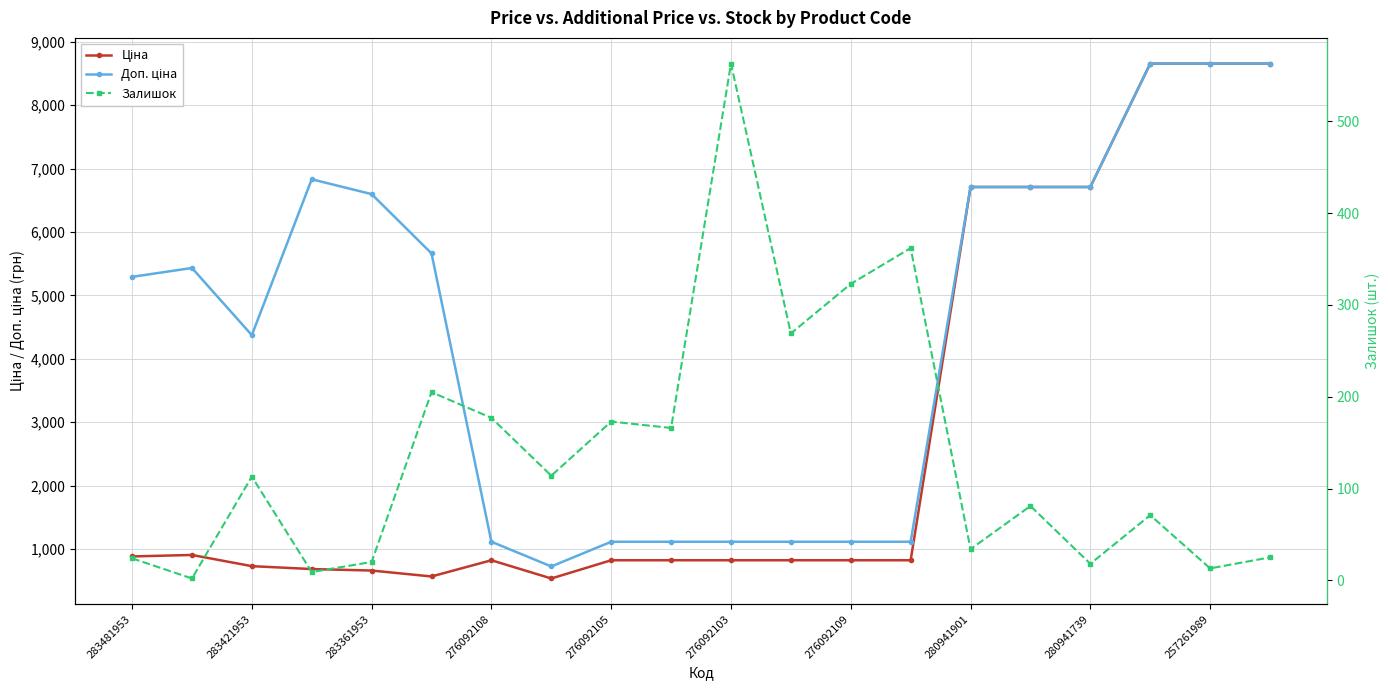

What is the difference between the Залишок values at 15 and 17?

10.0